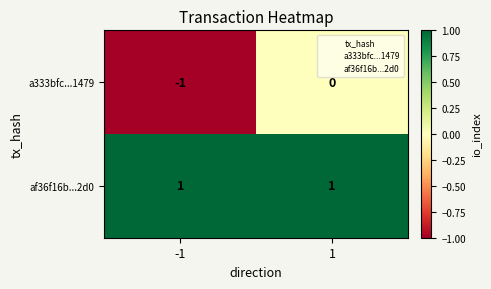

Rank the series by their average value, from lowest to highest.

a333bfc...1479, af36f16b...2d0